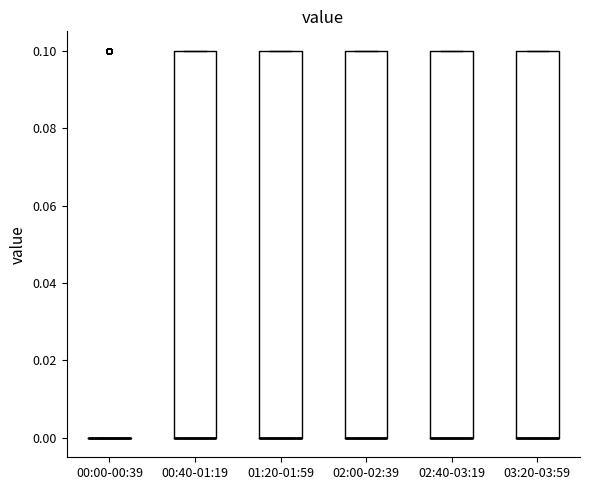

Reading left to right, read every box against the y-axis: the position of its median line, the range the box covers, and the ends of its whiskers. The values are not printed on the chart, so give them approximately, as read against the axis.

00:00-00:39: box collapsed to a line at 0.0, whiskers 0.0 to 0.0
00:40-01:19: median 0.0 (drawn on the box's lower edge), box 0.0 to 0.1, whiskers 0.0 to 0.1
01:20-01:59: median 0.0 (drawn on the box's lower edge), box 0.0 to 0.1, whiskers 0.0 to 0.1
02:00-02:39: median 0.0 (drawn on the box's lower edge), box 0.0 to 0.1, whiskers 0.0 to 0.1
02:40-03:19: median 0.0 (drawn on the box's lower edge), box 0.0 to 0.1, whiskers 0.0 to 0.1
03:20-03:59: median 0.0 (drawn on the box's lower edge), box 0.0 to 0.1, whiskers 0.0 to 0.1